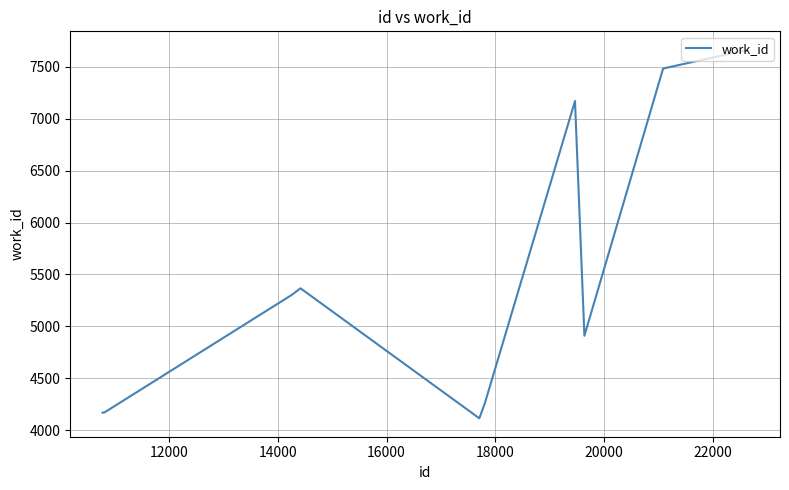

What is the minimum value shown in the chart?

4113